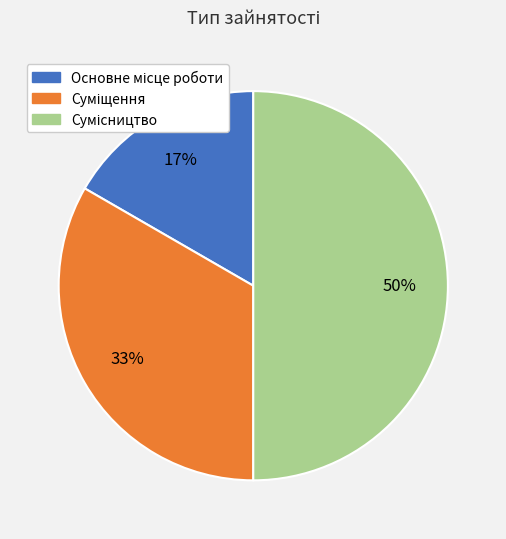

To the nearest percent, what is the difference between the largest and smallest slice percentages?

33%